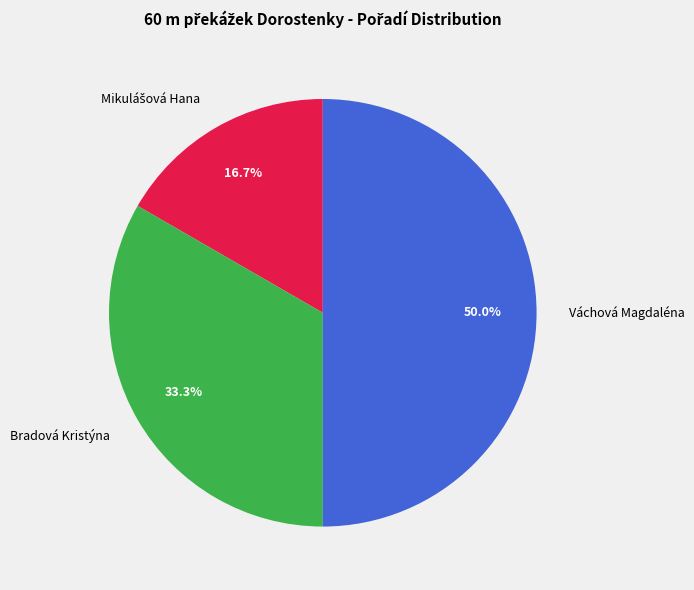

What is the largest slice in the pie chart?

Váchová Magdaléna